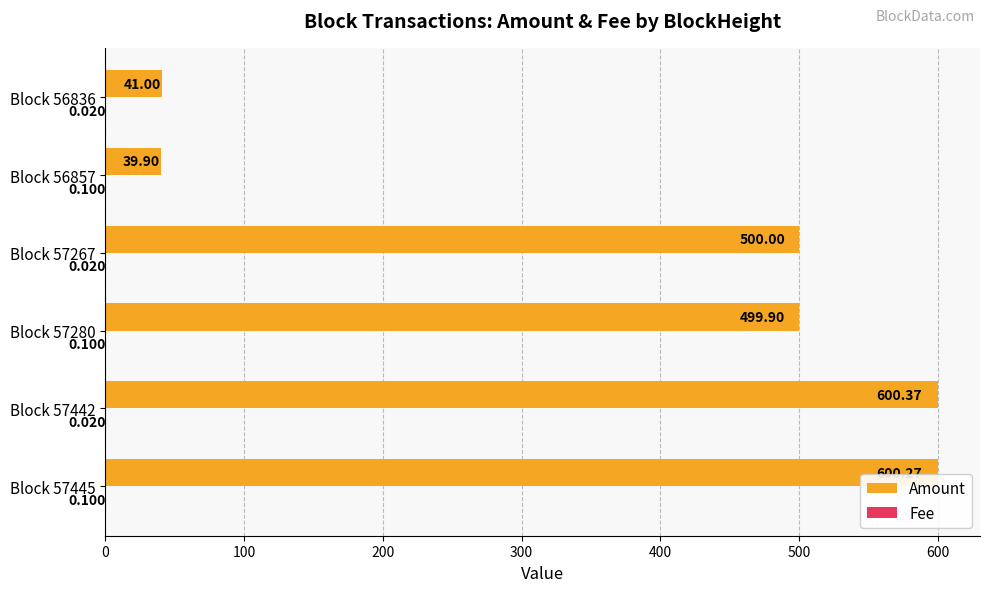

Which series changed the most between Block 57280 and Block 57267?

Amount